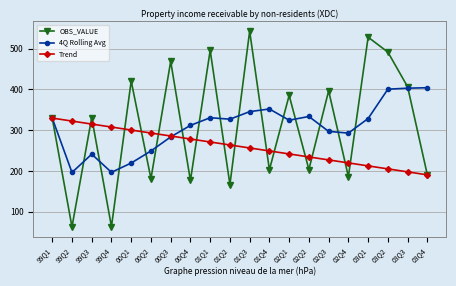

What are all the series names shown in the legend?

OBS_VALUE, 4Q Rolling Avg, Trend